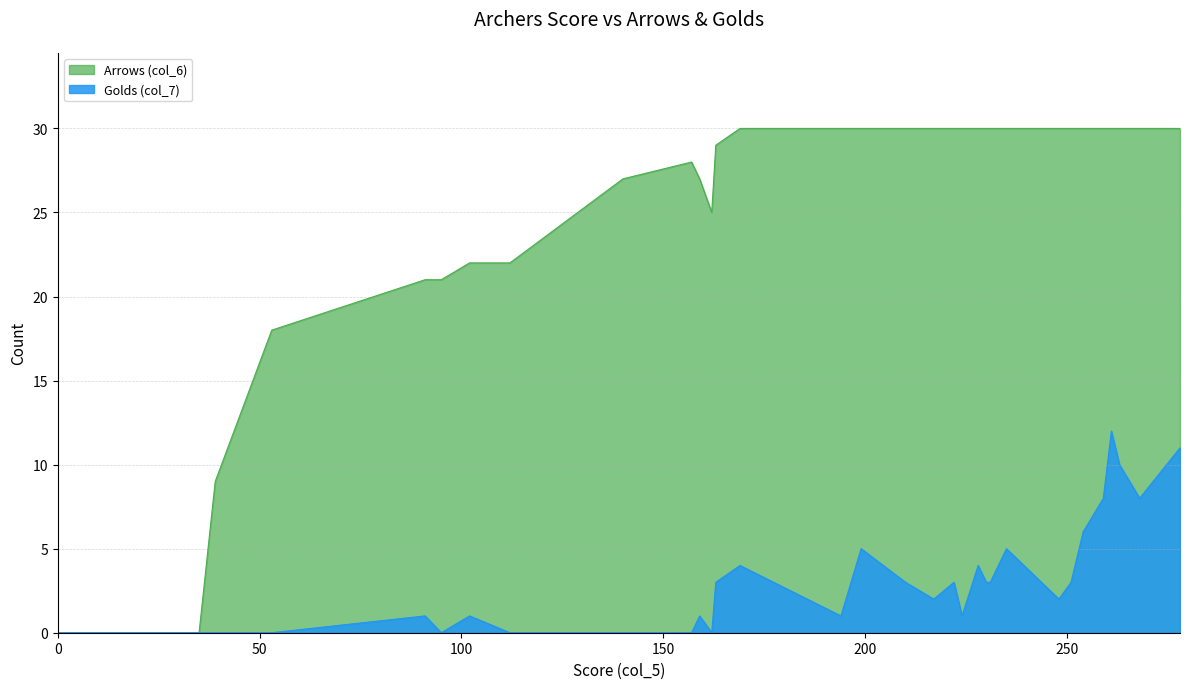

True or false: Golds (col_7) has a value of 11 at 254.

False